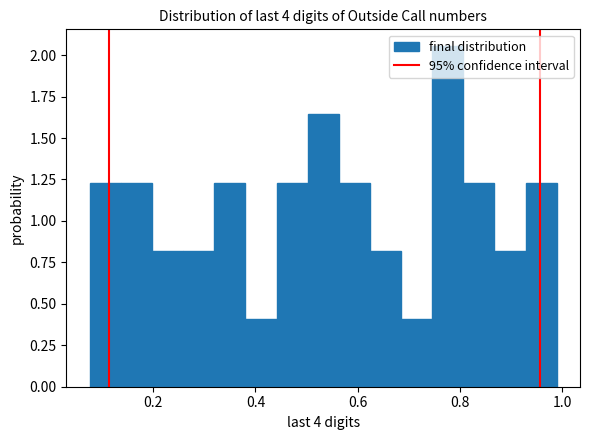

Read against the x-axis, roughly where is the centre of the tallest bar?

0.78